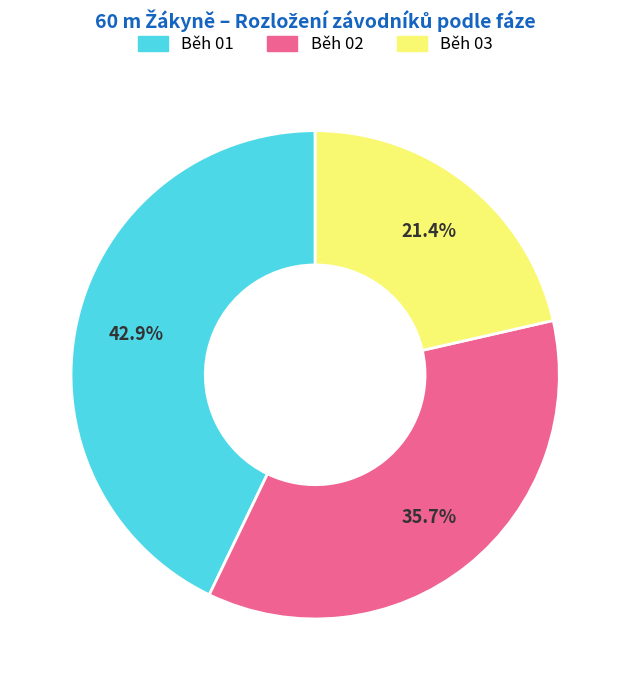

Approximately how many times larger is the value at Běh 03 compared to Běh 01?

0.5